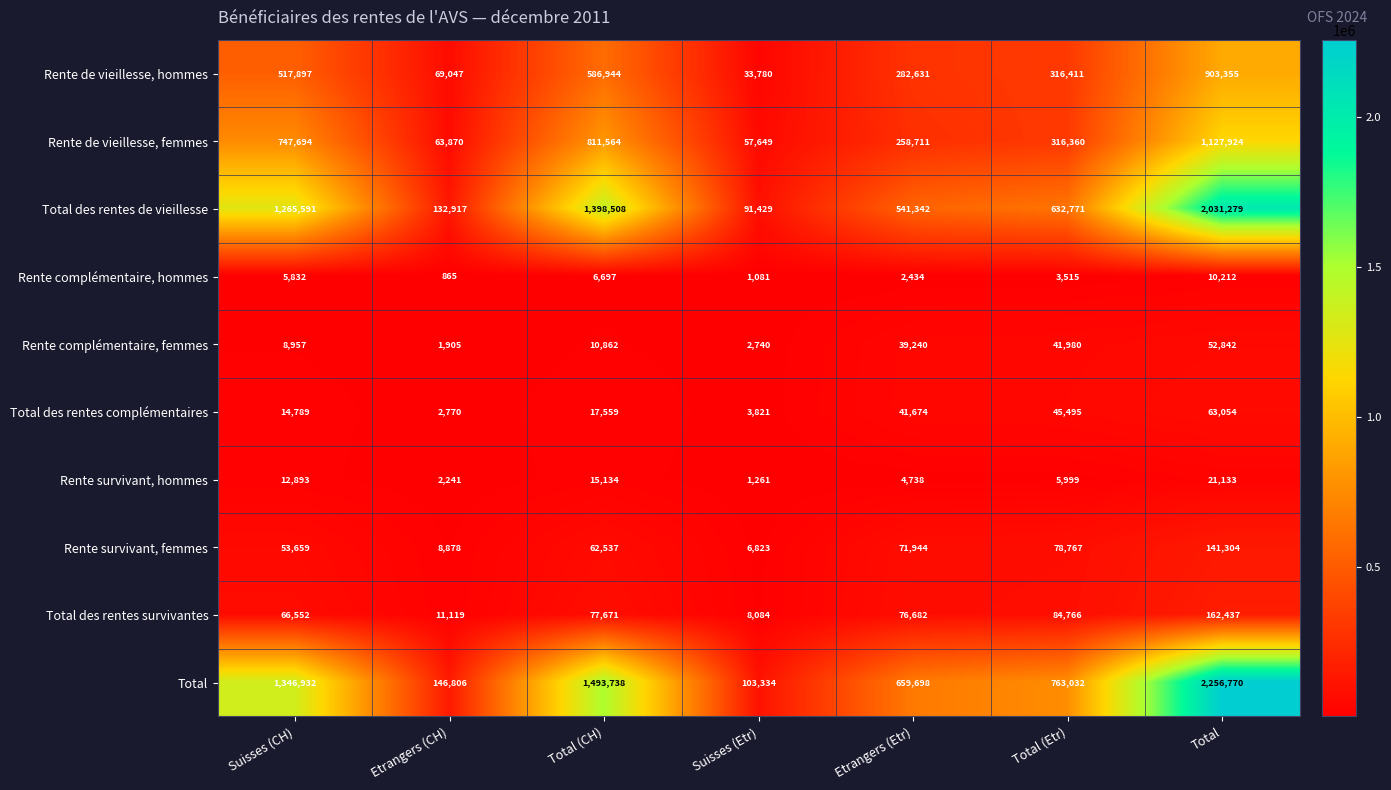

How many data points in Rente complémentaire, femmes are less than 10862?

3